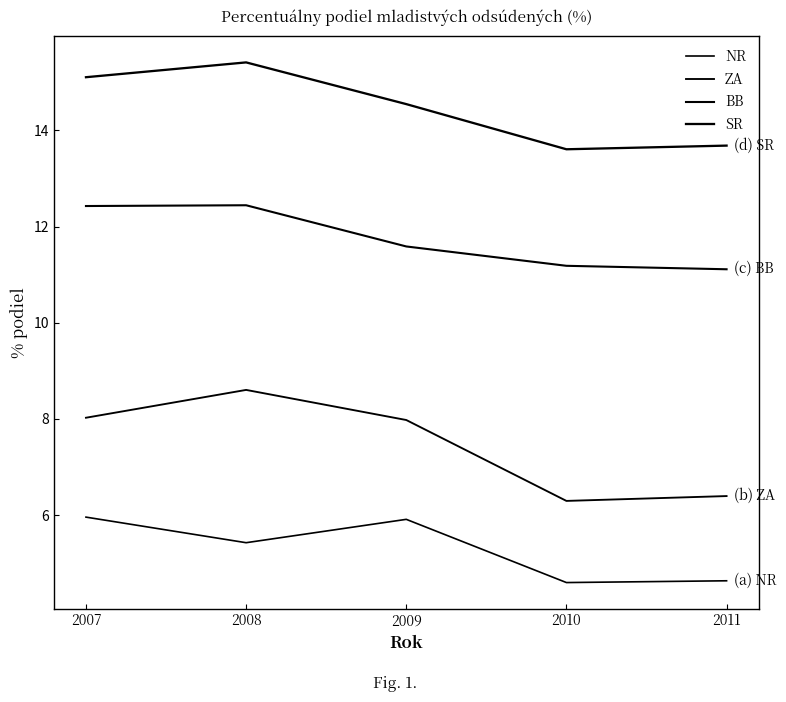

At which category does SR reach its first local peak?

2008